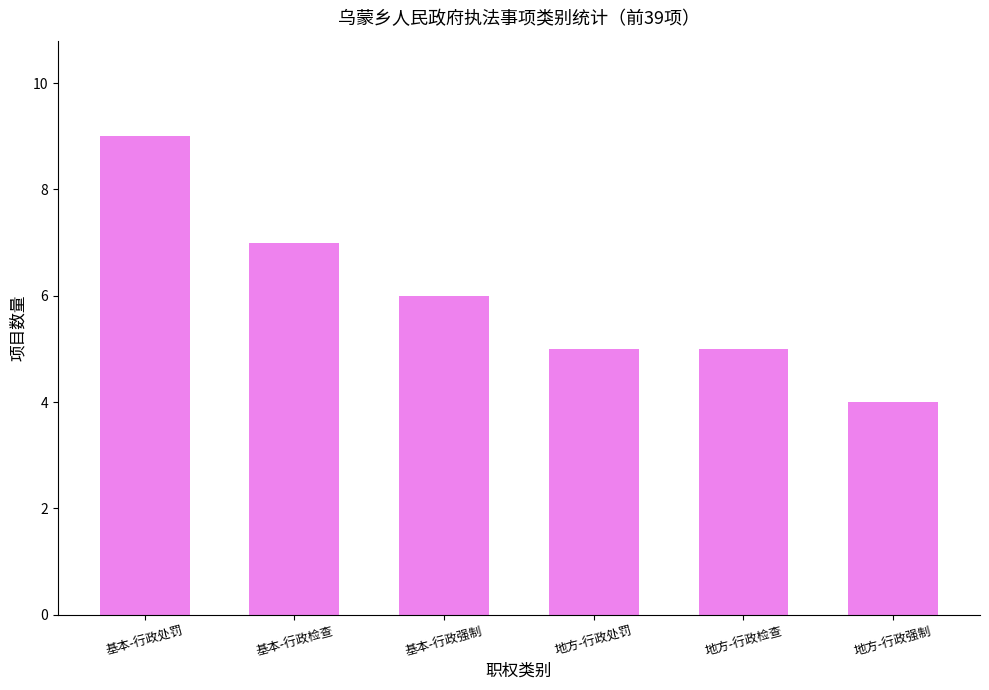

How many bars are there in total?

6